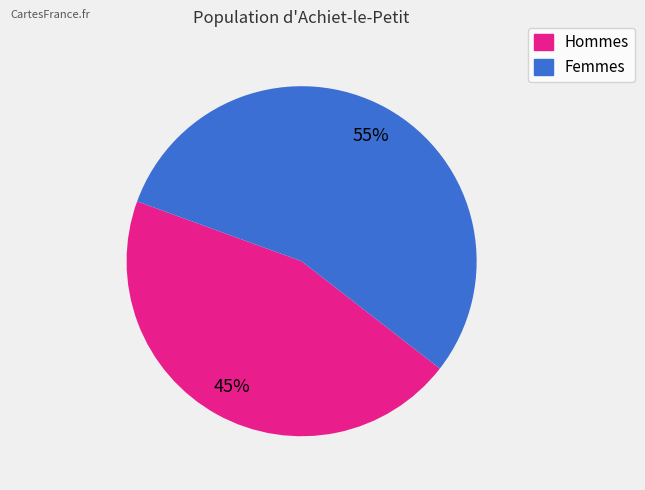

Is there a majority slice in this chart?

Yes